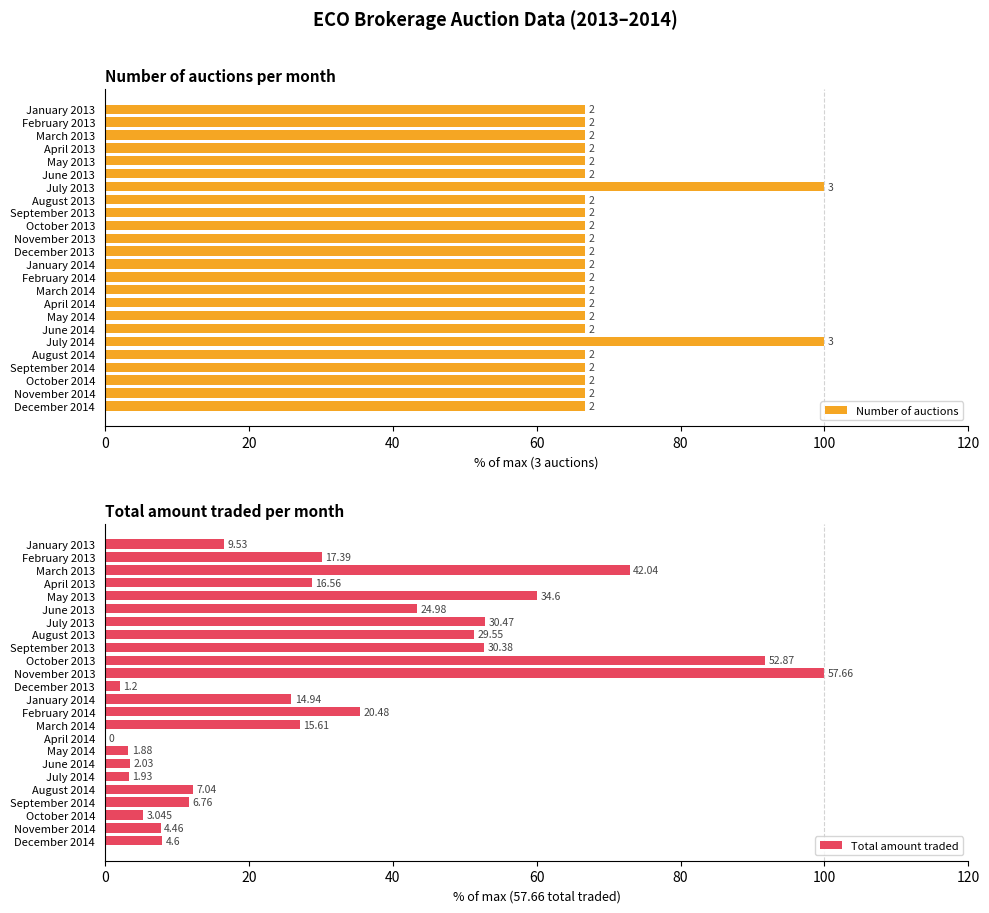

What are all the series names shown in the legend?

Number of auctions, Total amount traded